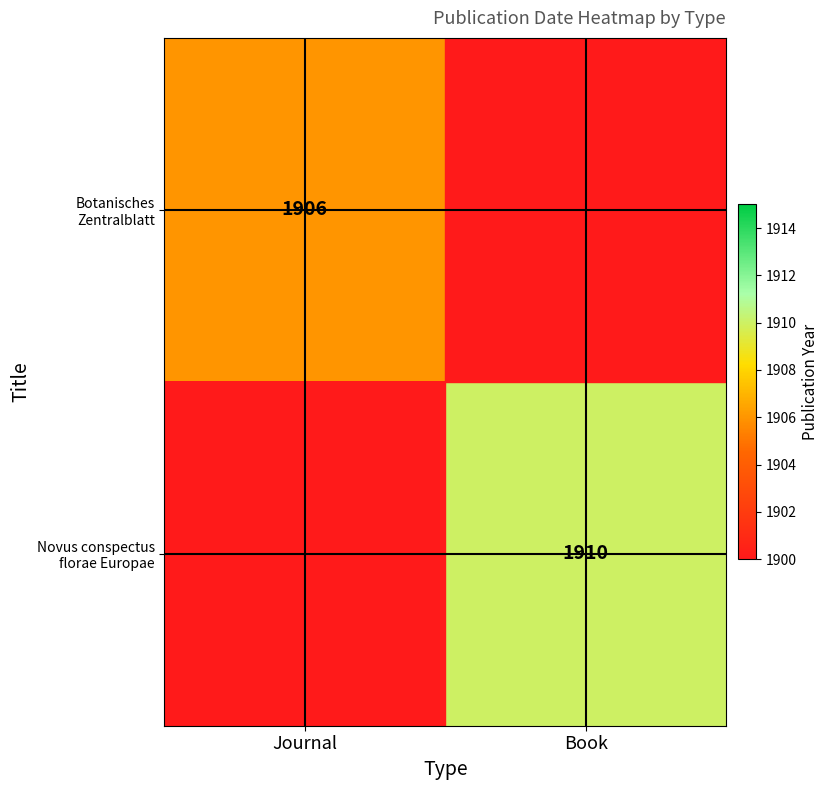

Is it true that Botanisches Zentralblatt equals 720 at Journal?

False